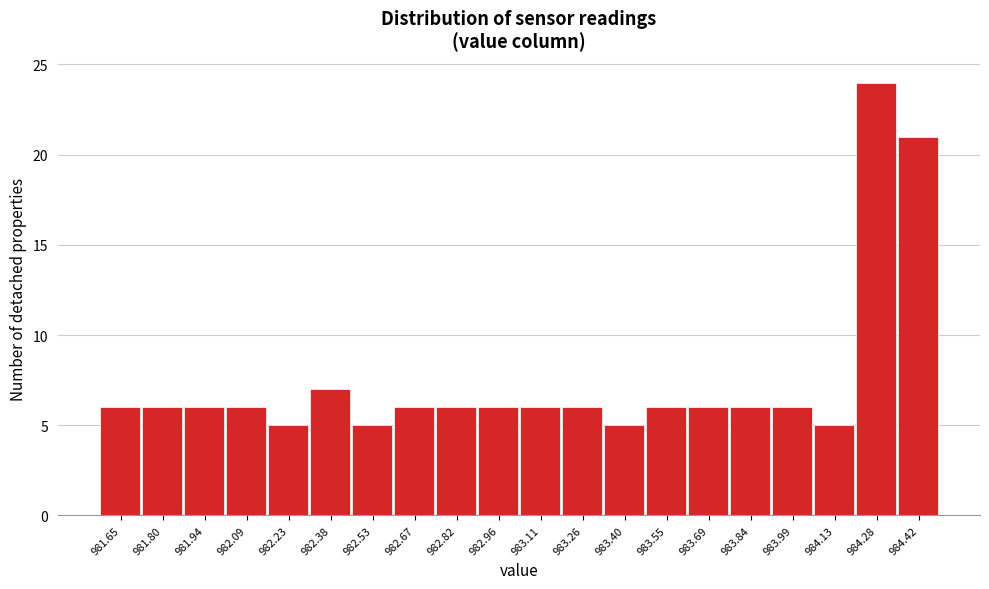

Reading right to left, extract all data points from this chart.

984.42=21	984.28=24	984.13=5	983.99=6	983.84=6	983.69=6	983.55=6	983.40=5	983.26=6	983.11=6	982.96=6	982.82=6	982.67=6	982.53=5	982.38=7	982.23=5	982.09=6	981.94=6	981.80=6	981.65=6